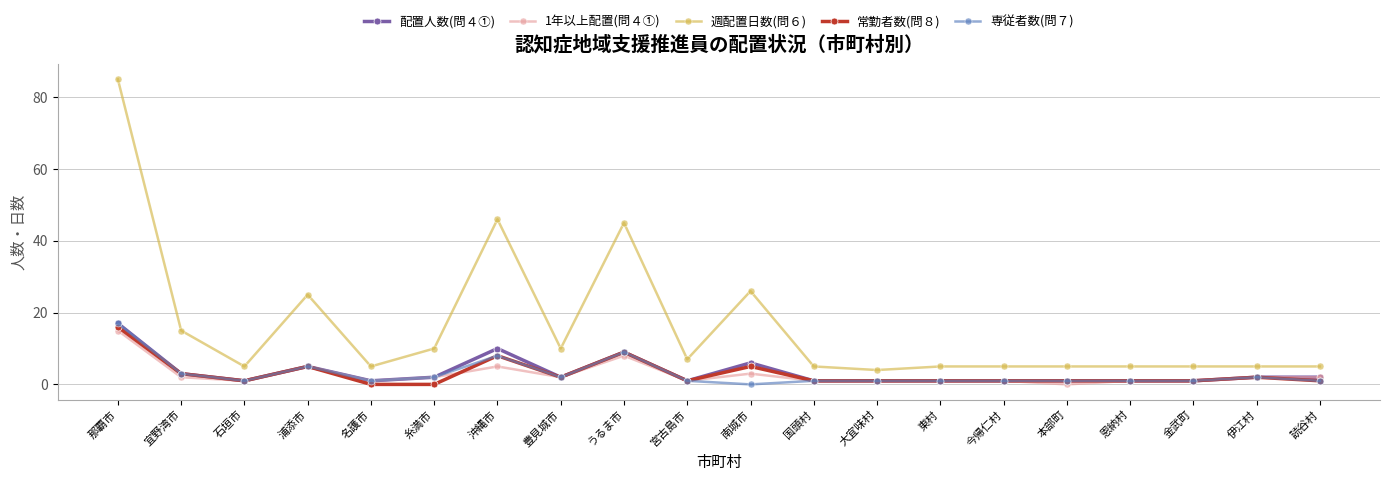

What position from the right is 本部町?

5